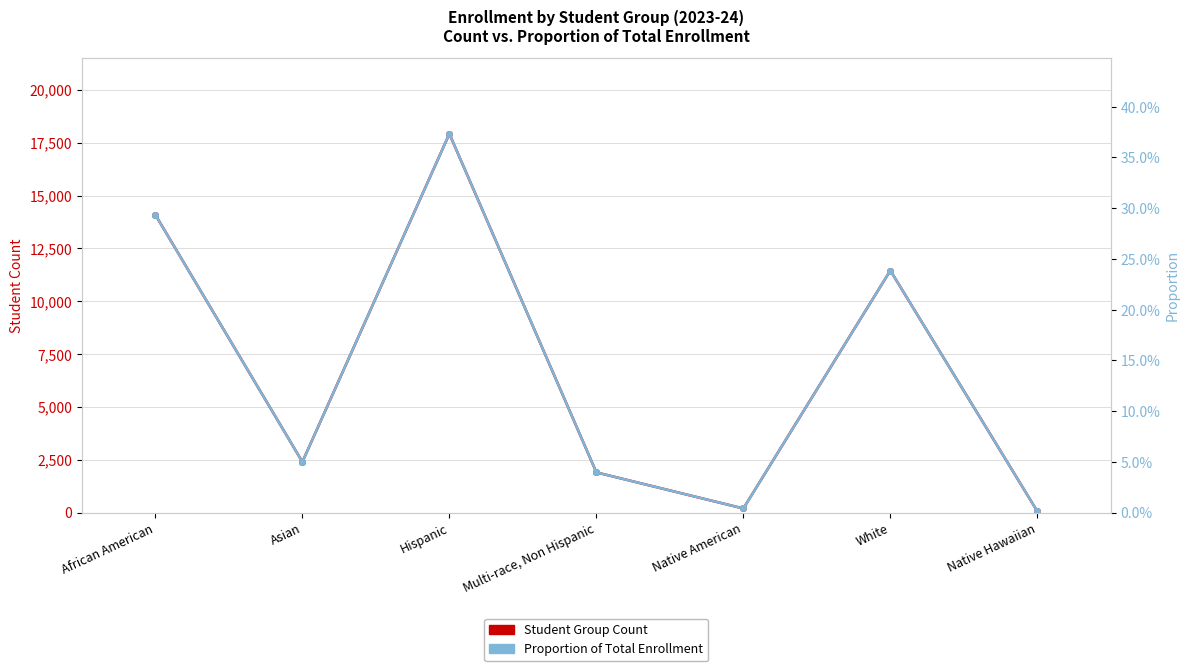

True or false: HPI: Proportion of Total Enrollment and Student Group Count intersect in this chart.

False